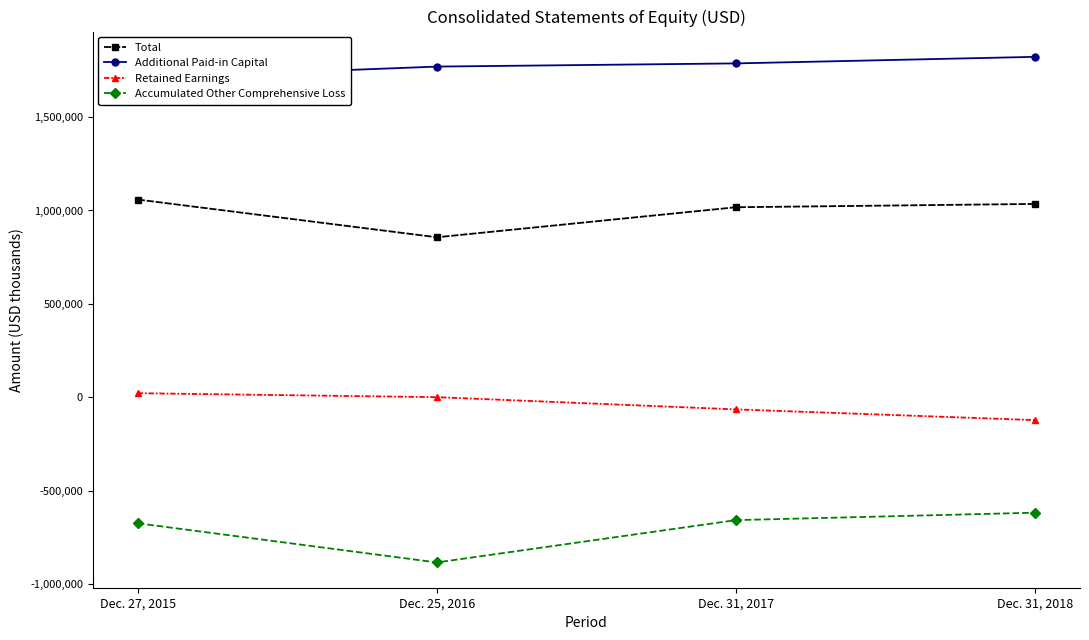

Which series has the widest spread of values?

Accumulated Other Comprehensive Loss